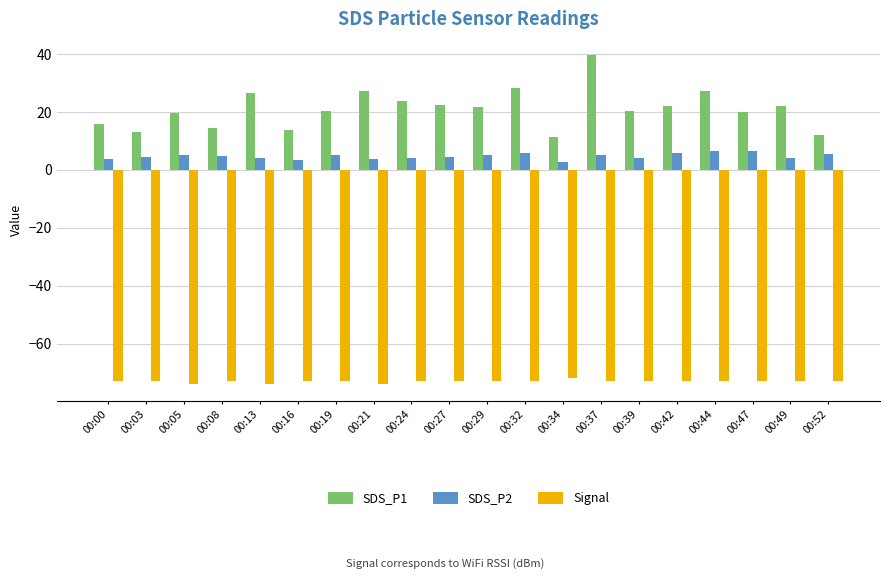

Which series changed the most between 00:03 and 00:42?

SDS_P1